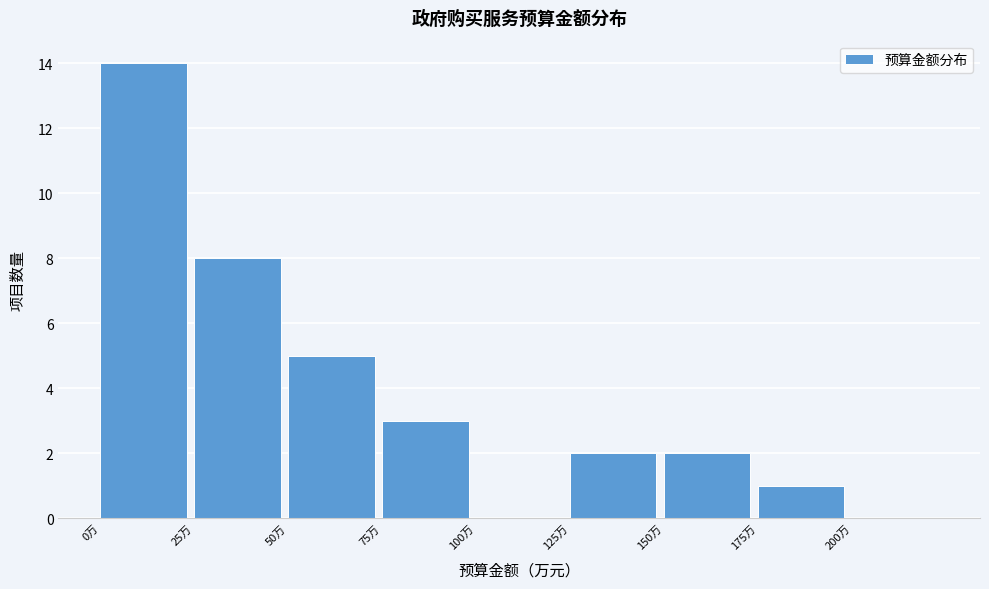

Reading left to right, transcribe this chart: for each bar, give the range it covers on the x-axis and its height. The values are not printed on the chart, so give them approximately, as read against the axis.

0 to 25: 14
25 to 50: 8
50 to 75: 5
75 to 100: 3
100 to 125: 0
125 to 150: 2
150 to 175: 2
175 to 200: 1
200 to 225: 0